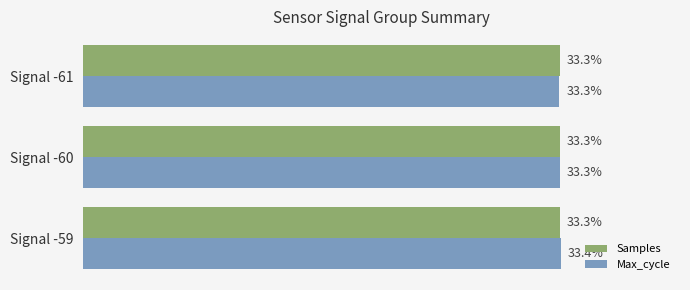

At which label does Max_cycle reach its peak?

Signal -59